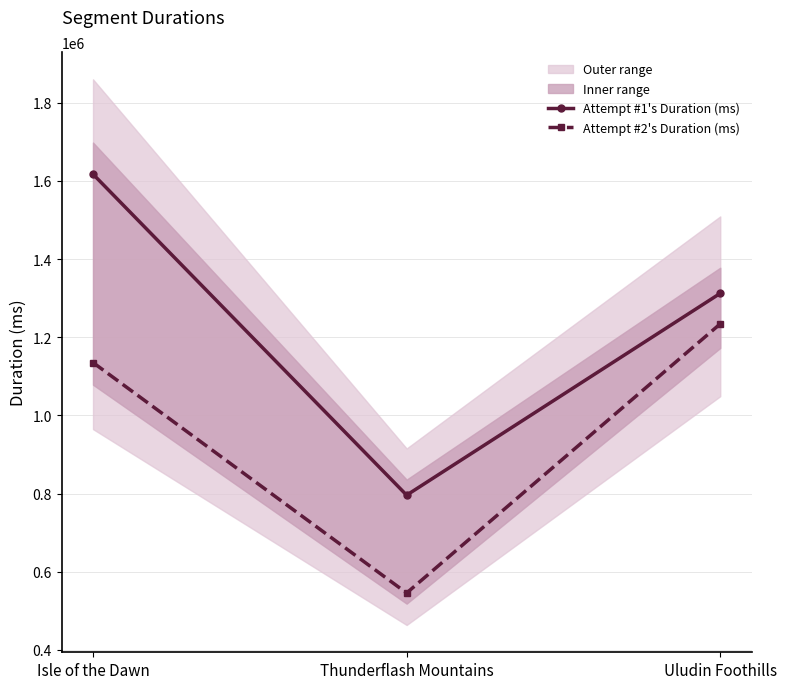

What is the value of the Attempt #1's Duration (ms) point at the 3rd from the left?

1312379